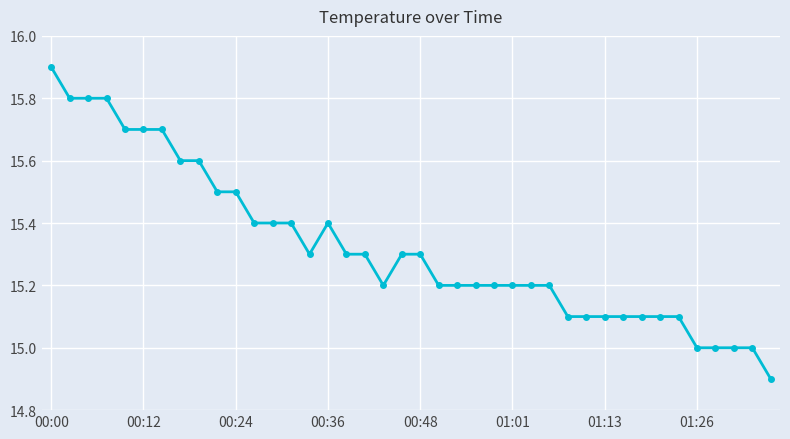

What is the average value?

15.3